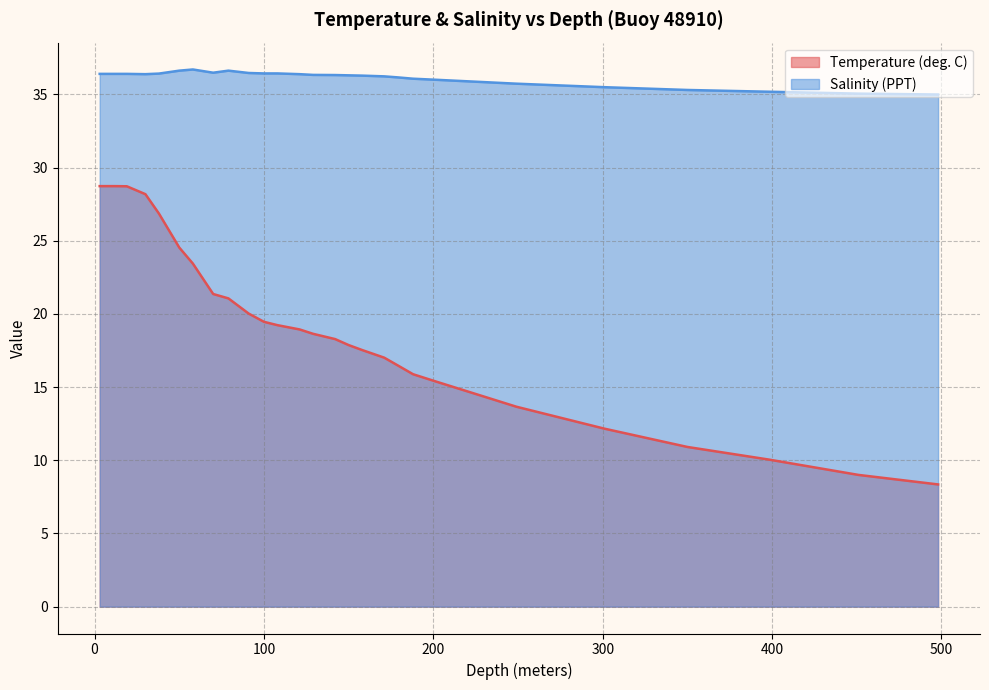

Is the value of Salinity (PPT) at 70.0 greater than the value of Temperature (deg. C) at 171.0?

Yes